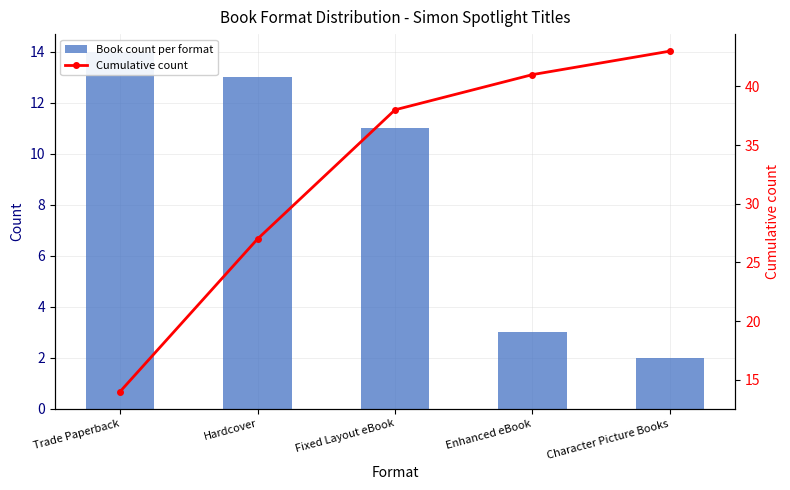

Reading left to right, extract all data points from this chart.

Book count per format: Trade Paperback=14	Hardcover=13	Fixed Layout eBook=11	Enhanced eBook=3	Character Picture Books=2
Cumulative count: Trade Paperback=14	Hardcover=27	Fixed Layout eBook=38	Enhanced eBook=41	Character Picture Books=43